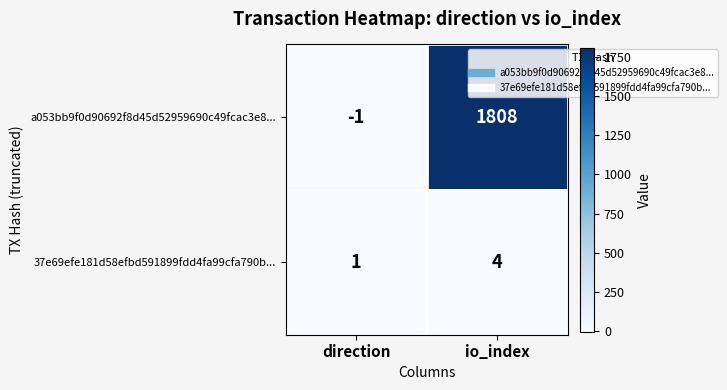

Is it true that a053bb9f0d90692f8d45d52959690c49fcac3e8... equals 1808 at io_index?

True